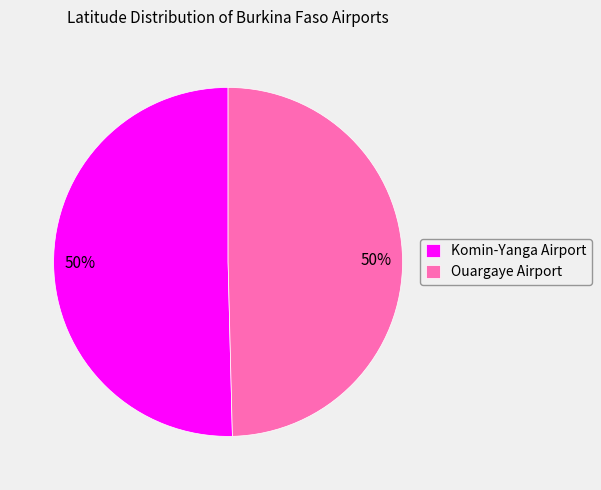

To the nearest percent, what portion does Komin-Yanga Airport represent?

50%